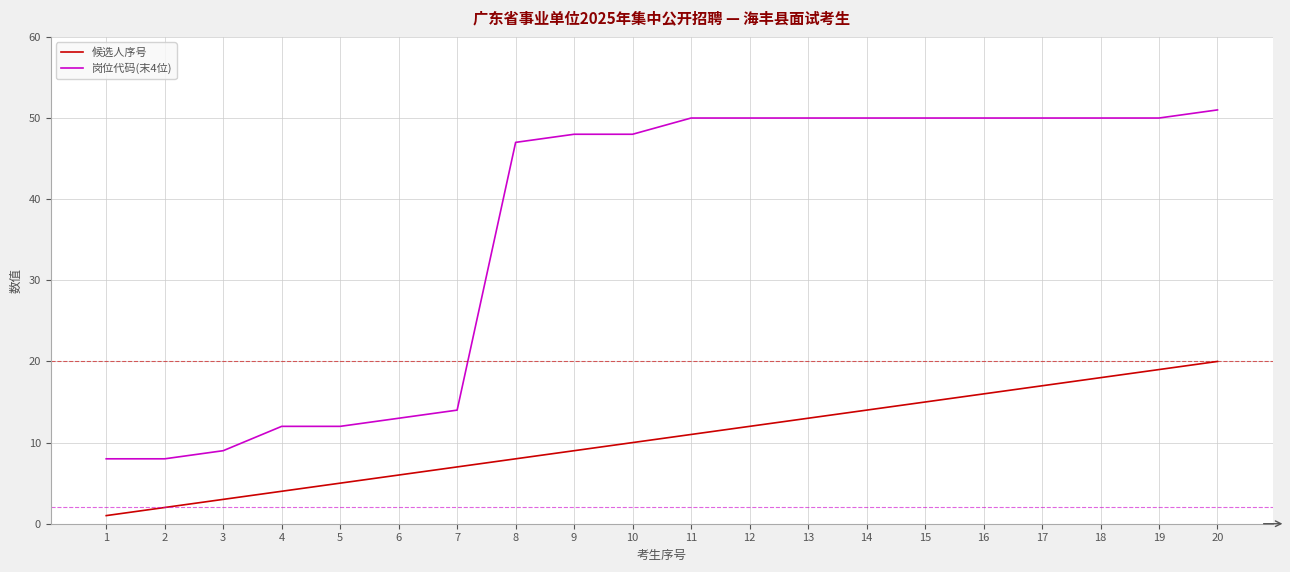

True or false: 候选人序号 and 岗位代码(末4位) intersect in this chart.

False